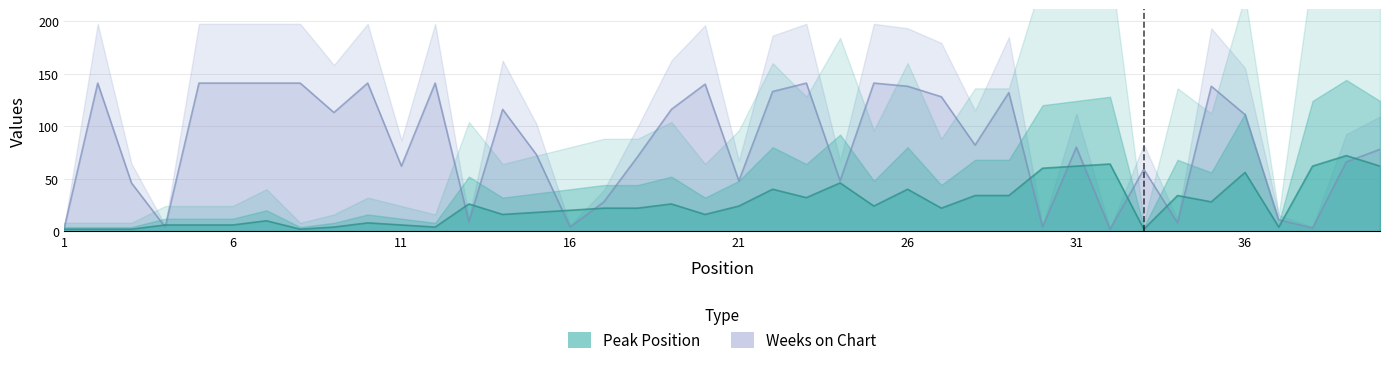

Which series has the largest total across all categories?

Weeks on Chart